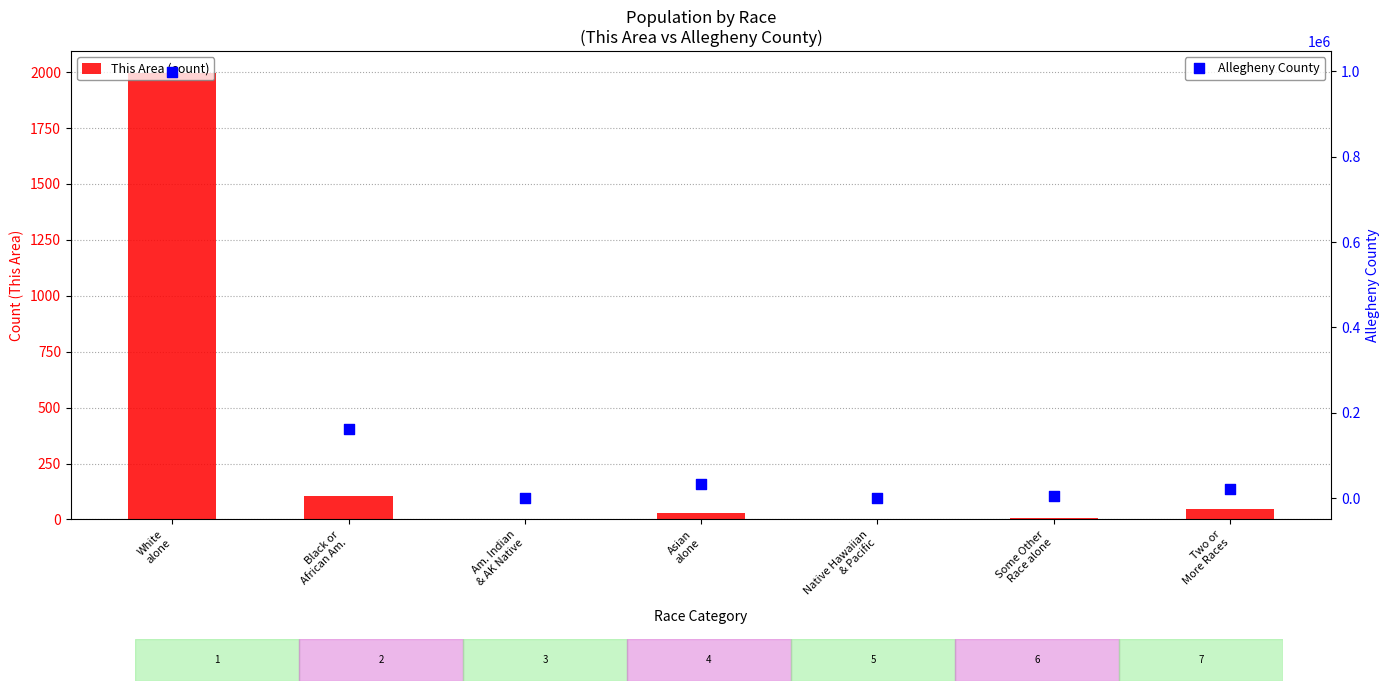

What are all the series names shown in the legend?

This Area (count), Allegheny County